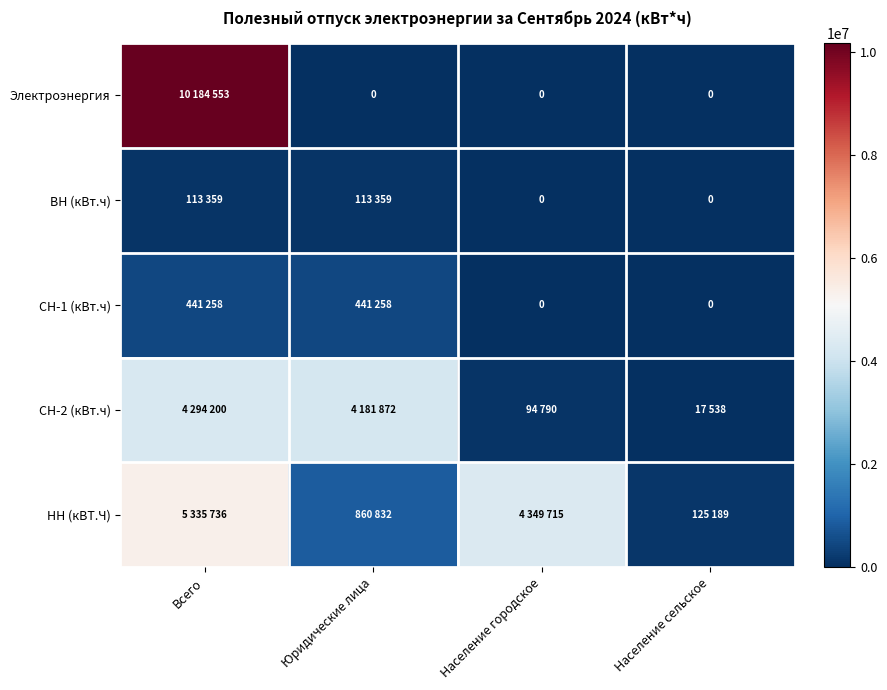

What is the maximum value for Электроэнергия?

10184553